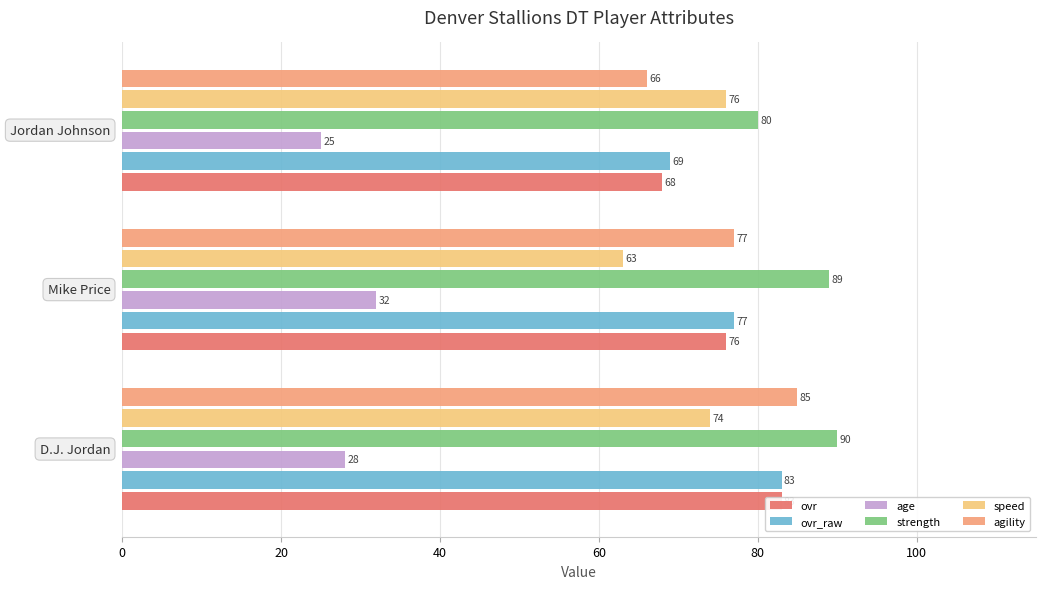

What is the sum of all ovr_raw values?

229